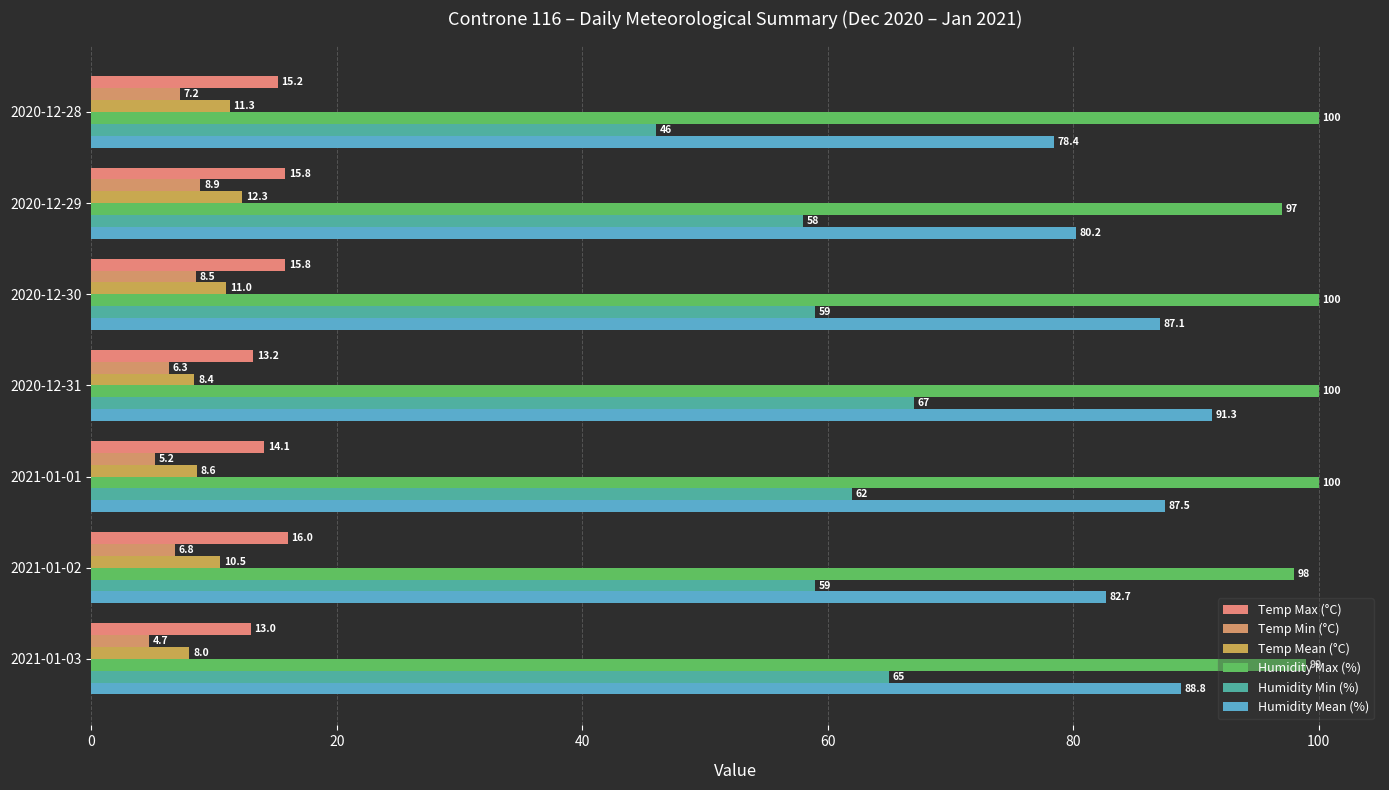

Count the number of categories in the chart.

7